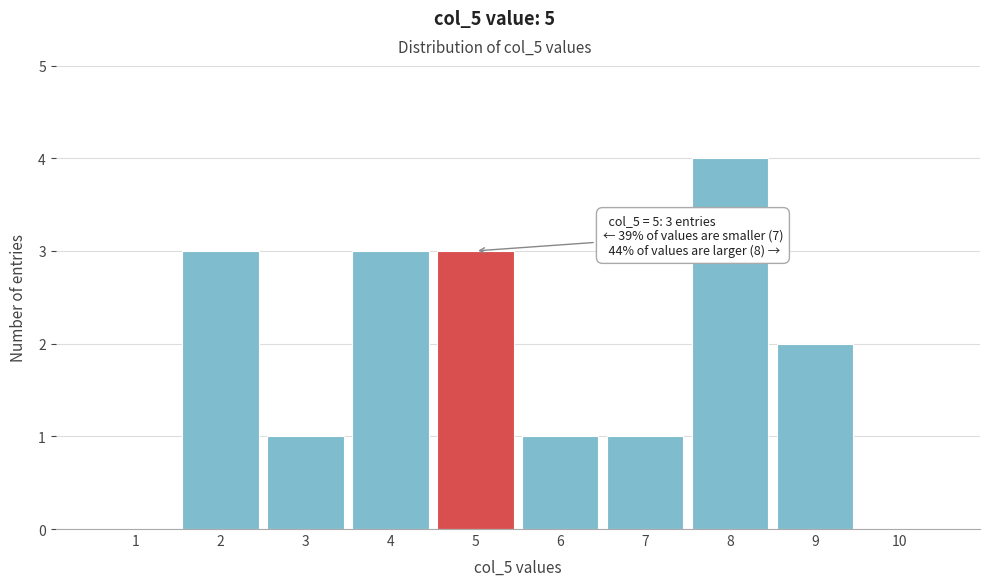

Which range on the x-axis has the tallest bar?

7.5 to 8.5